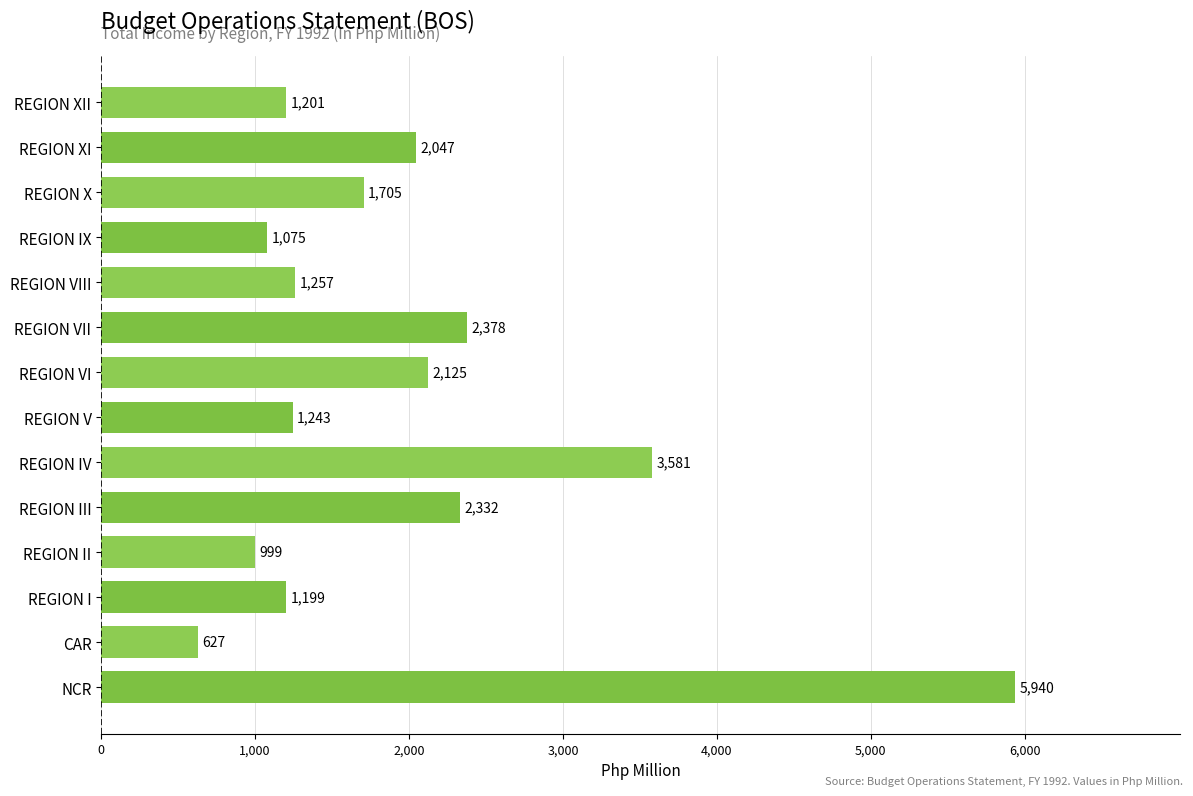

How many data points are less than 1704?

7